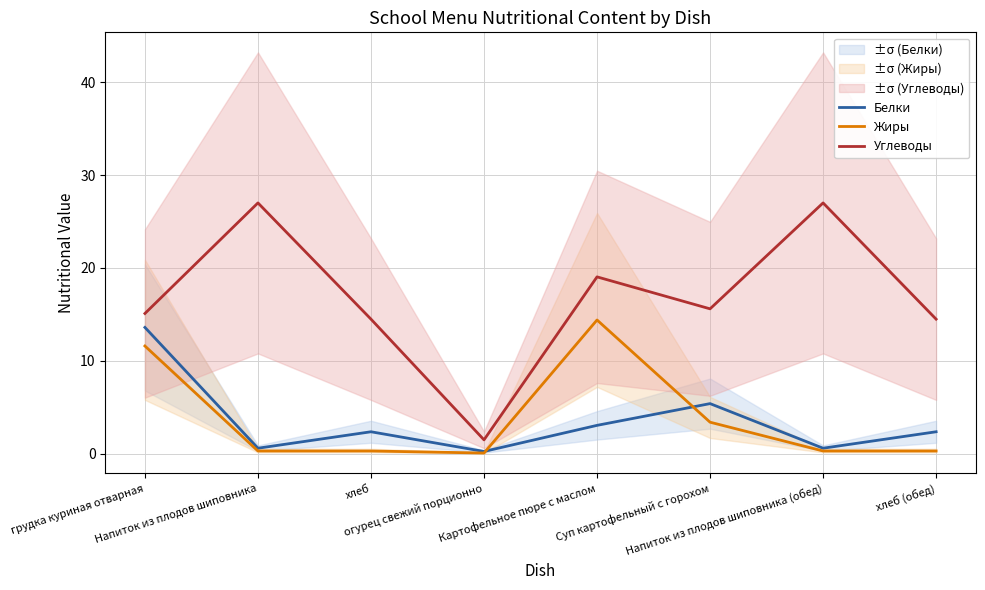

The Белки series shows 0.6 at Напиток из плодов шиповника (обед). True or false?

True